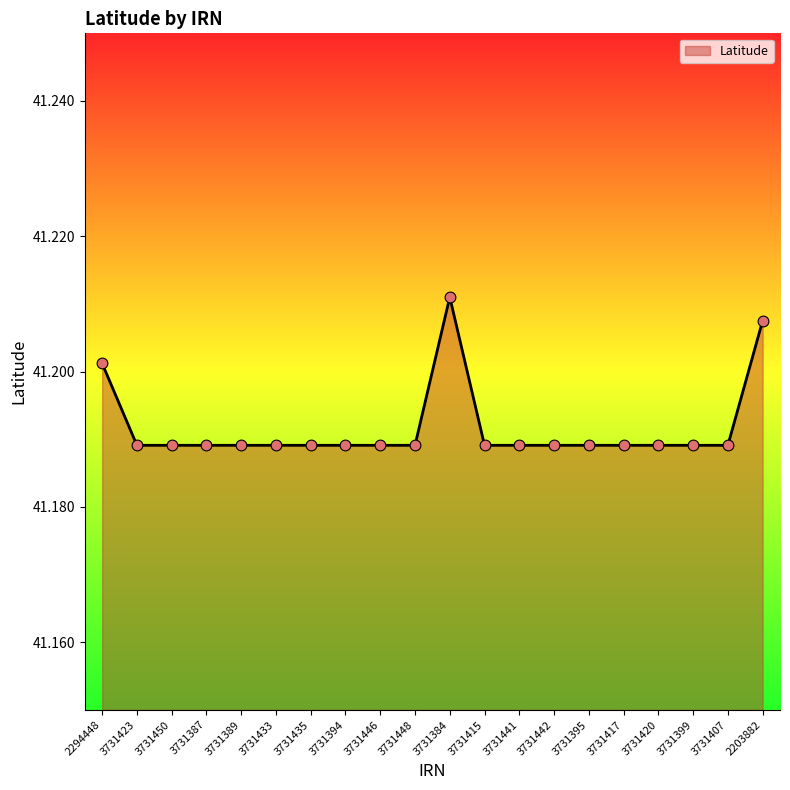

Approximately how many times larger is the value at 2203882 compared to 3731395?

1.0